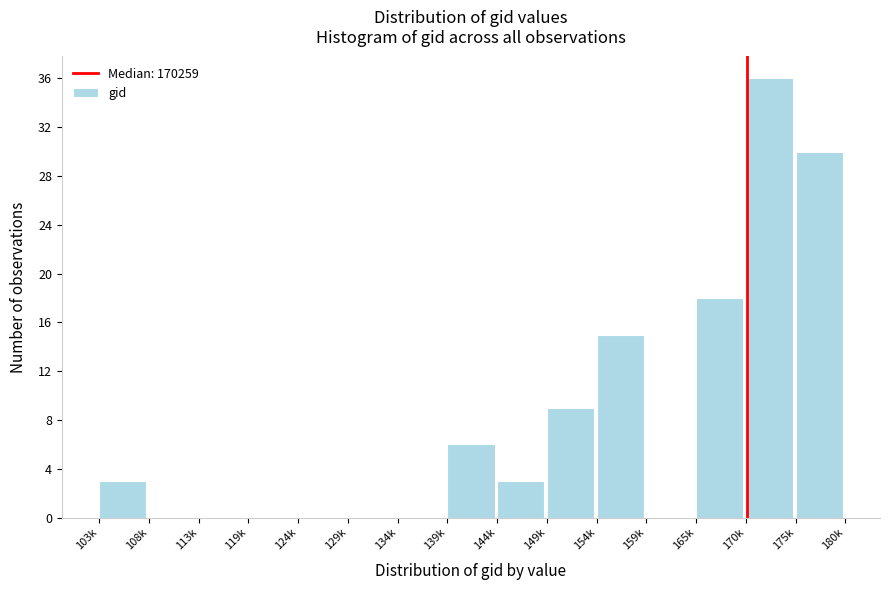

Reading left to right, list all the values displayed in this chart.

103k=3	108k=0	113k=0	119k=0	124k=0	129k=0	134k=0	139k=6	144k=3	149k=9	154k=15	159k=0	165k=18	170k=36	175k=30